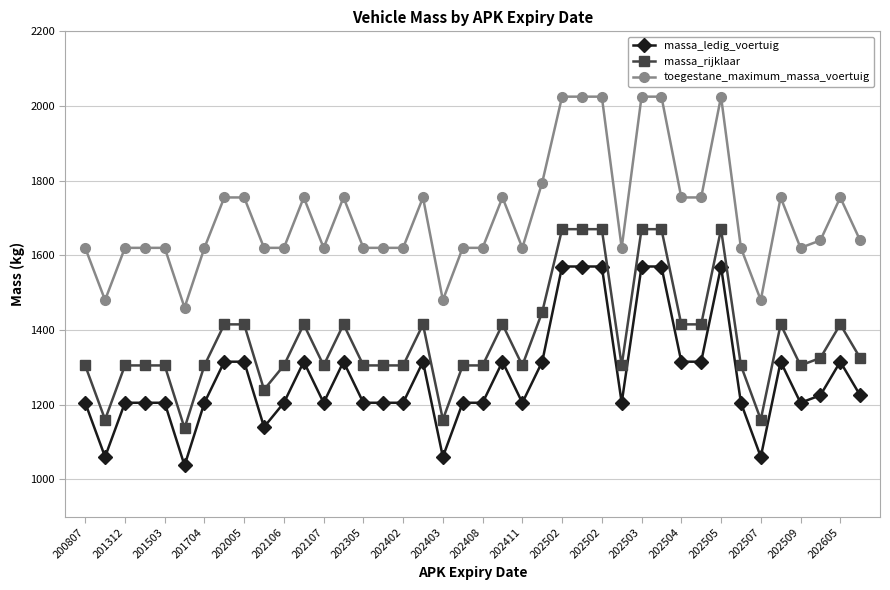

What is the value of the massa_rijklaar point at the 7th from the left?

1305